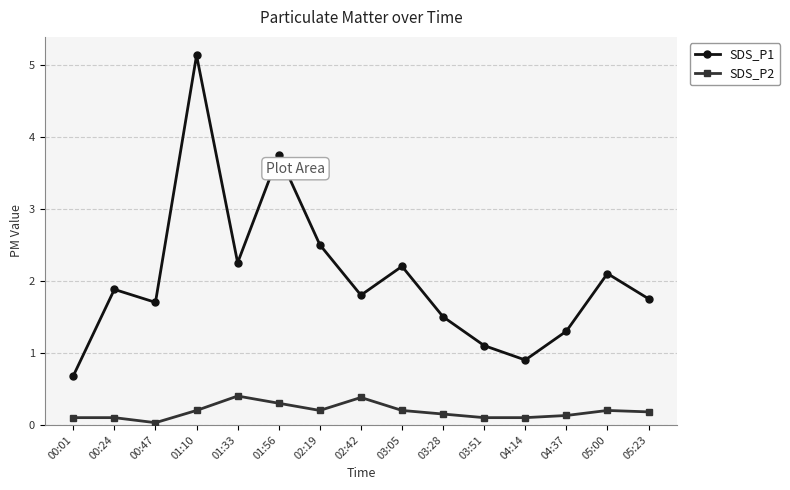

What position from the right is 01:56?

10